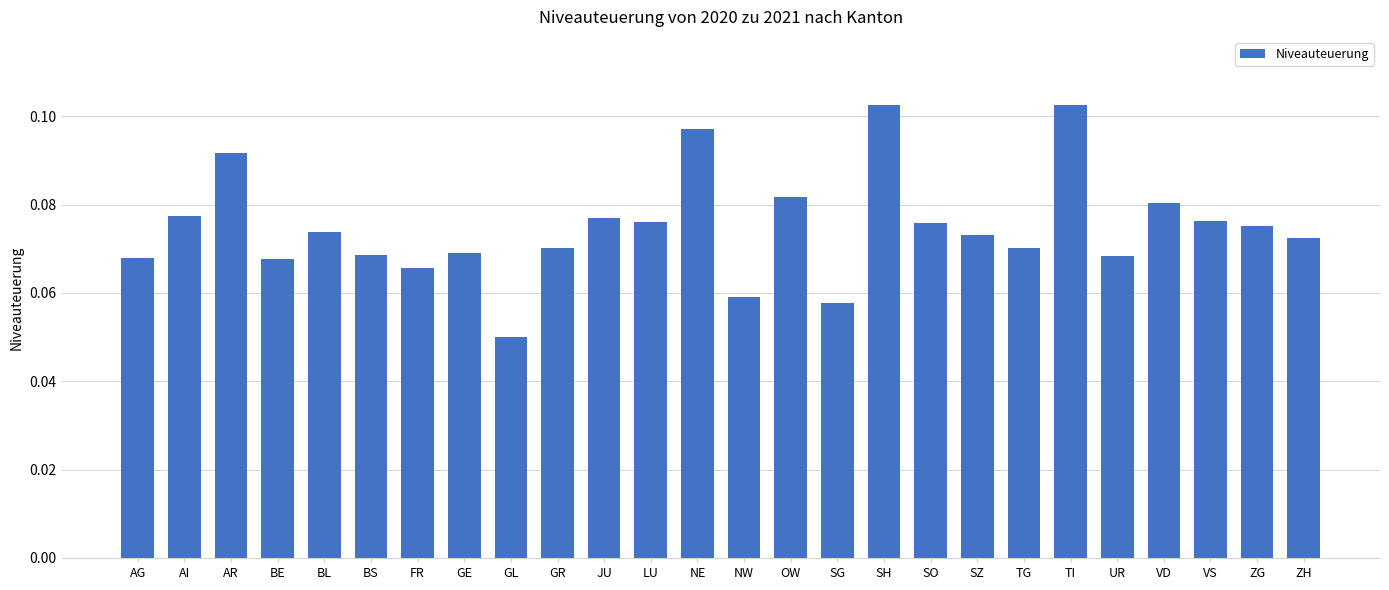

What is the label of the 23rd bar from the left?

VD